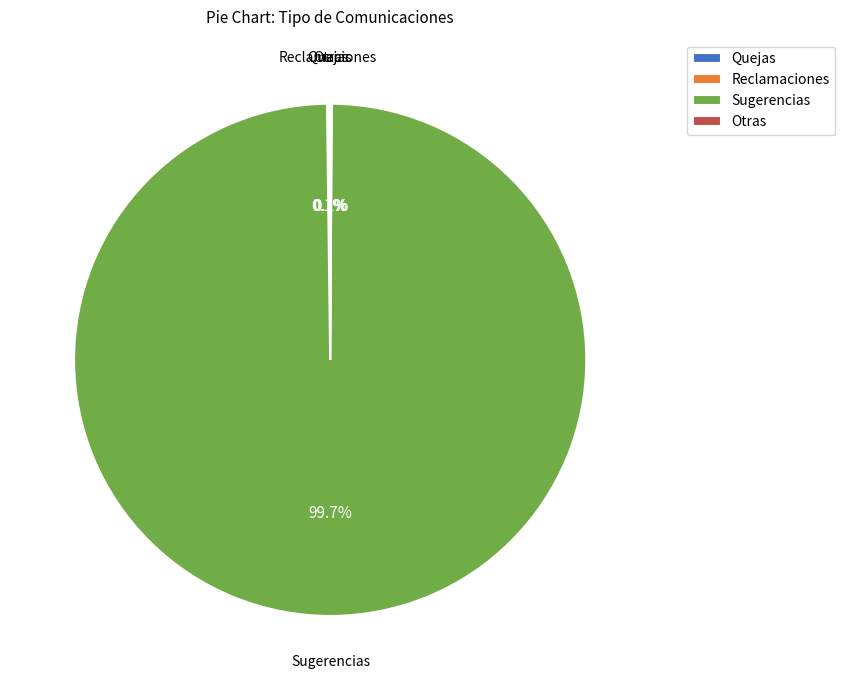

Which category accounts for the majority?

Sugerencias